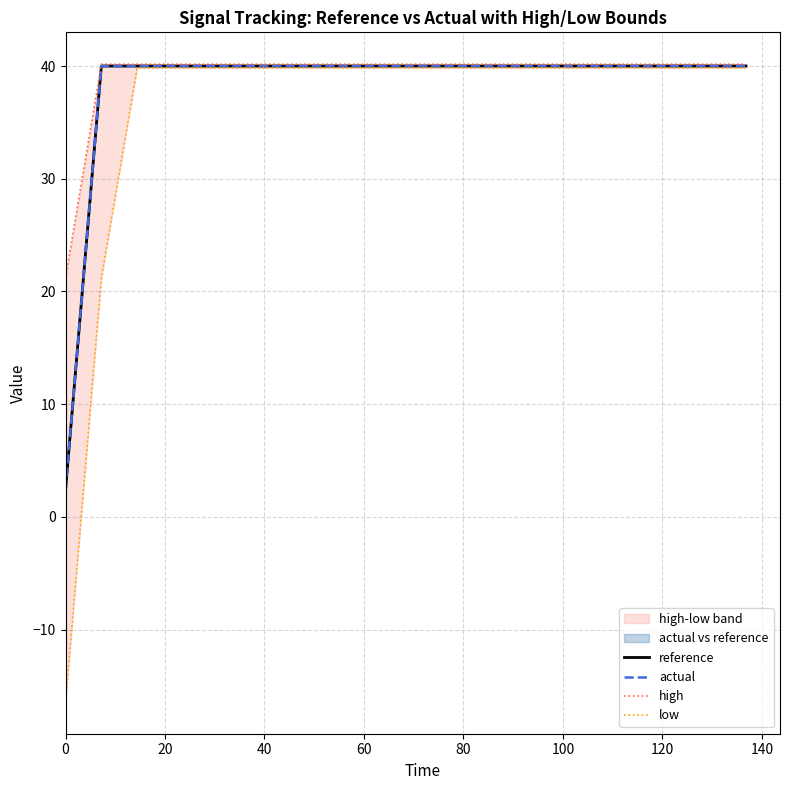

True or false: reference has more than 0 interior local peaks.

False